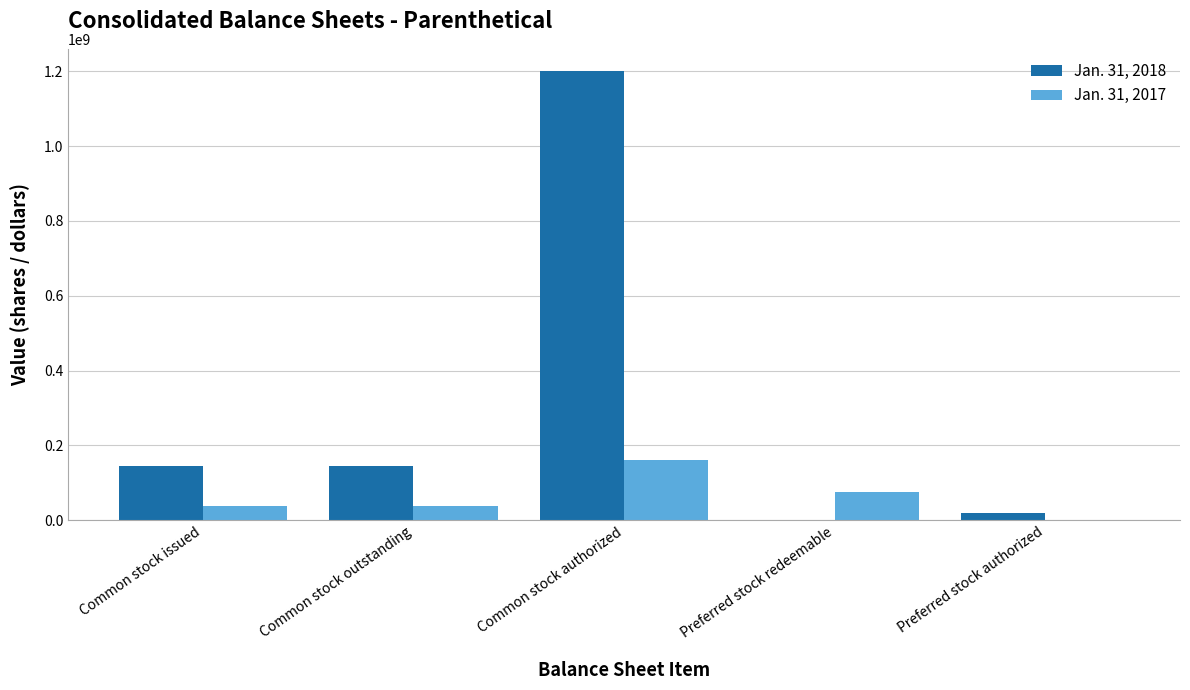

Between Common stock authorized and Preferred stock redeemable, which series saw the biggest shift?

Jan. 31, 2018